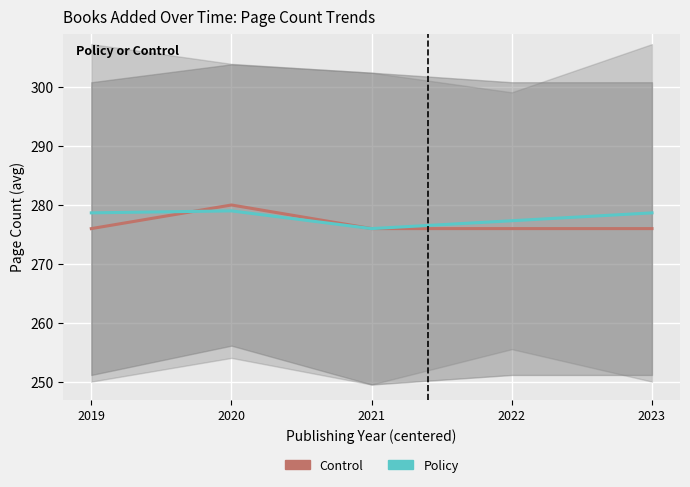

What is the minimum value for Control?

276.0